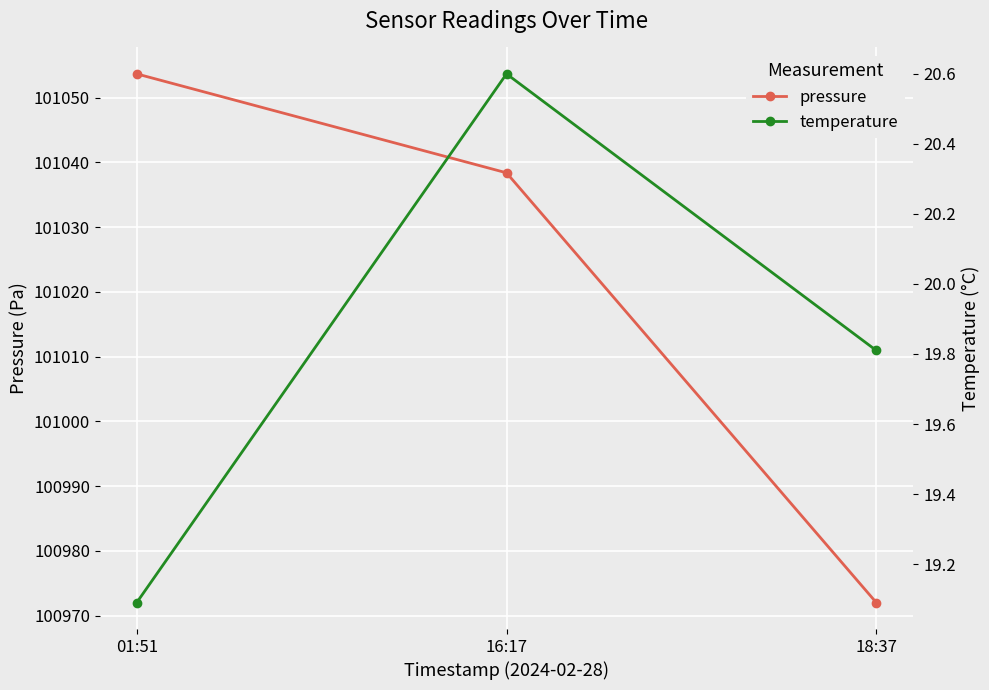

Reading left to right, extract all data points from this chart.

pressure: 101053.7	101038.4	100972.0
temperature: 19.1	20.6	19.8